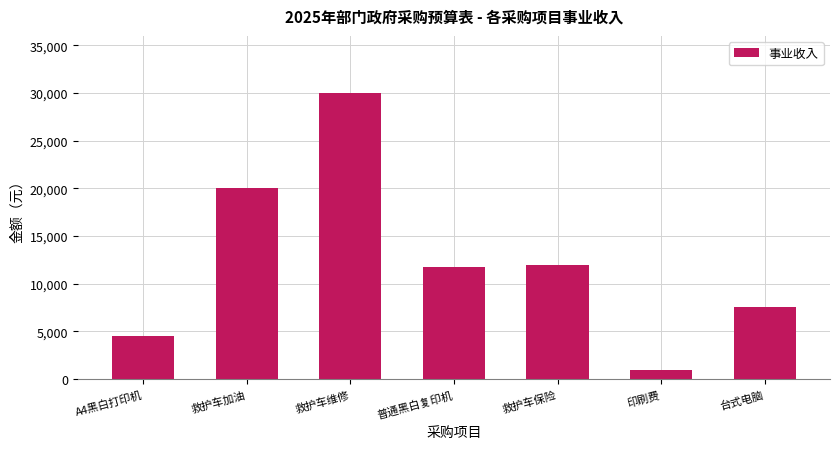

True or false: the data shows 2715 at 救护车保险.

False